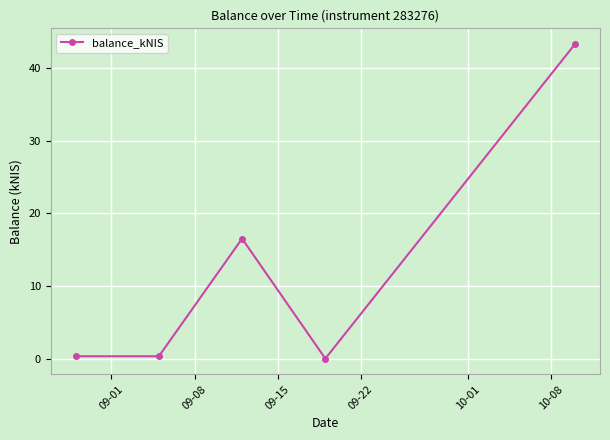

What is the value of the 5th point from the left?

43.3